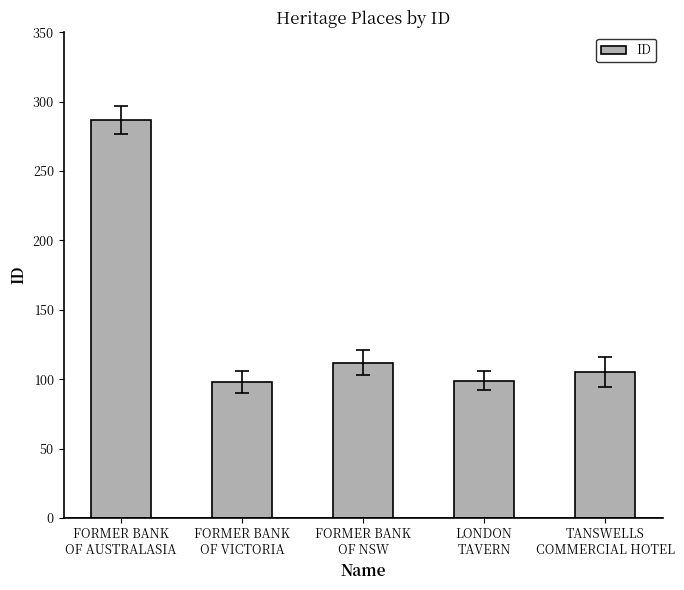

What is the sum of all values?

701